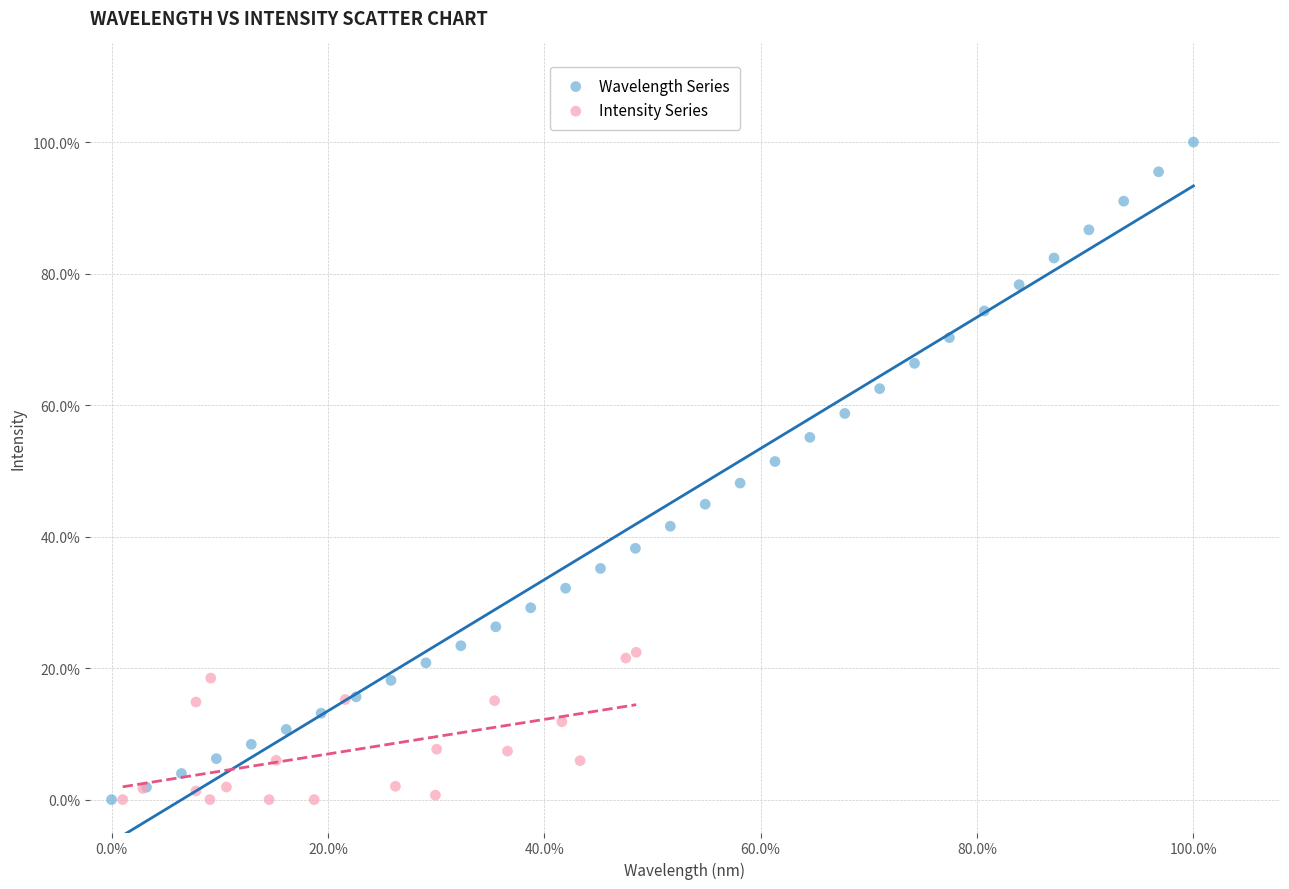

What are all the series names shown in the legend?

Wavelength Series, Intensity Series